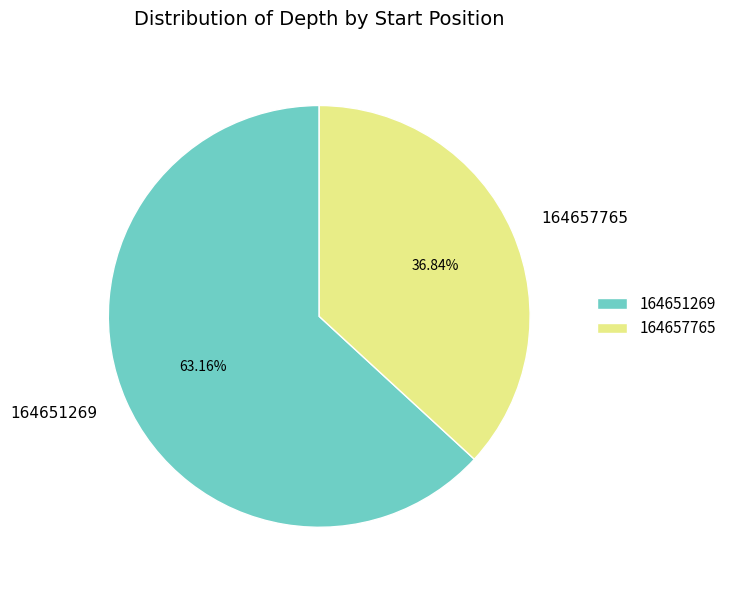

Which category accounts for the majority?

164651269